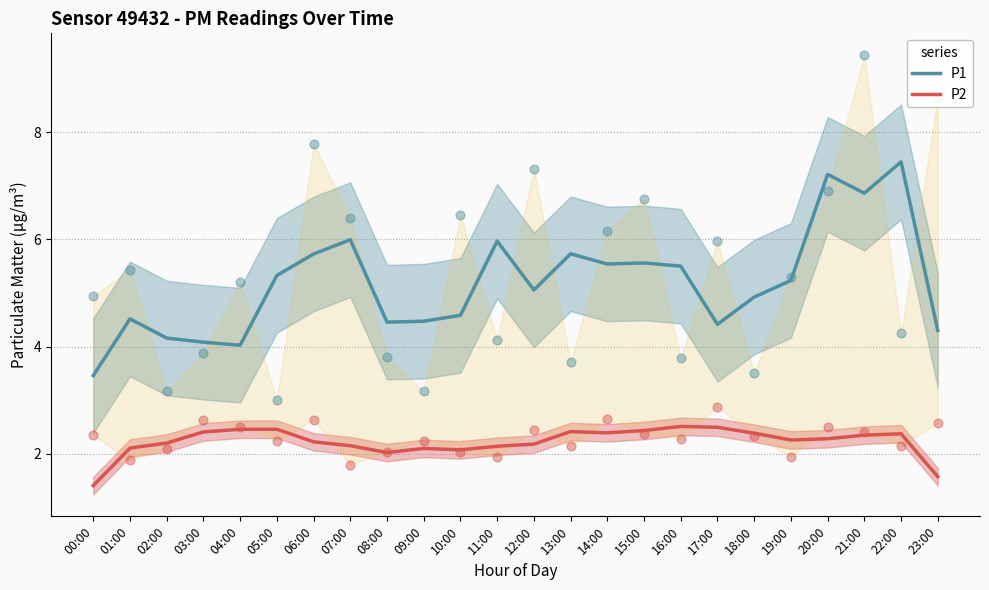

Which series contains the lowest Y value?

P2